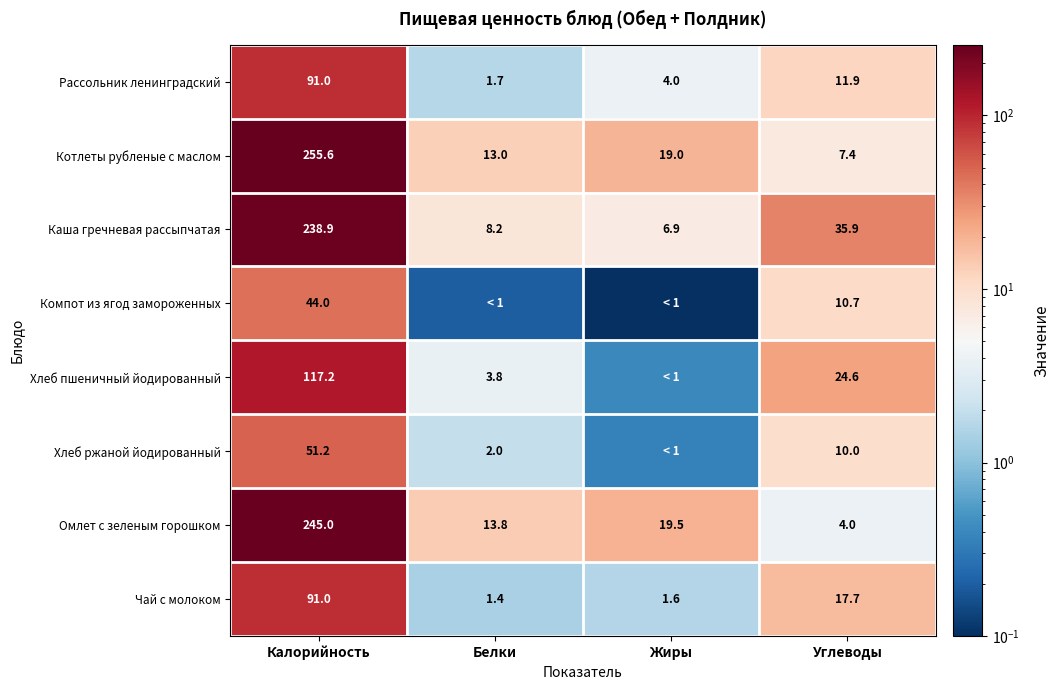

What is the difference between the maximum and minimum values in the Чай с молоком series?

89.6